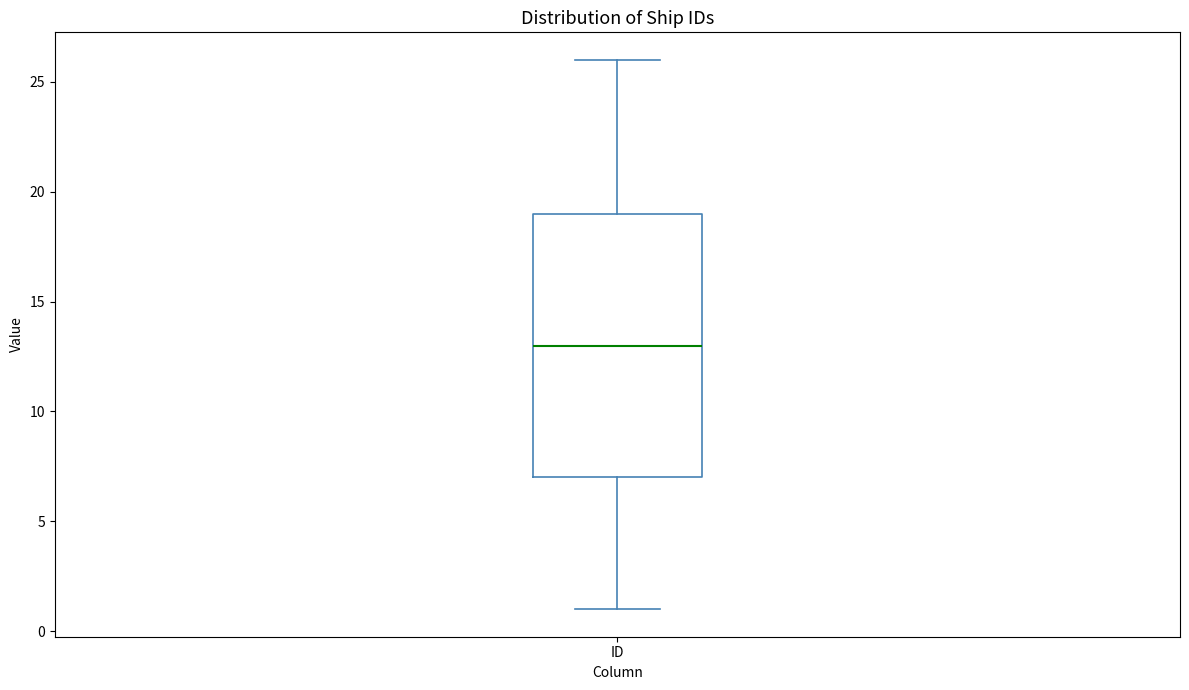

Read this box plot against the y-axis: the position of the median line, the range covered by the box, and the ends of both whiskers. The values are not printed on the chart, so give them approximately, as read against the axis.

median 13, box 7 to 19, whiskers 1 to 26